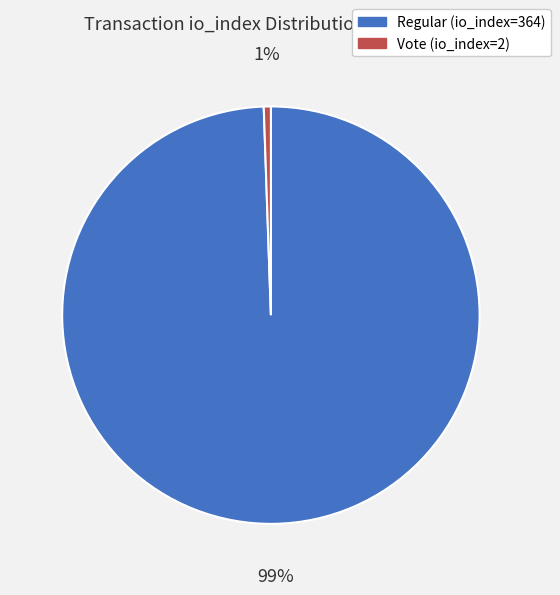

To the nearest percent, what is the average slice percentage?

50%